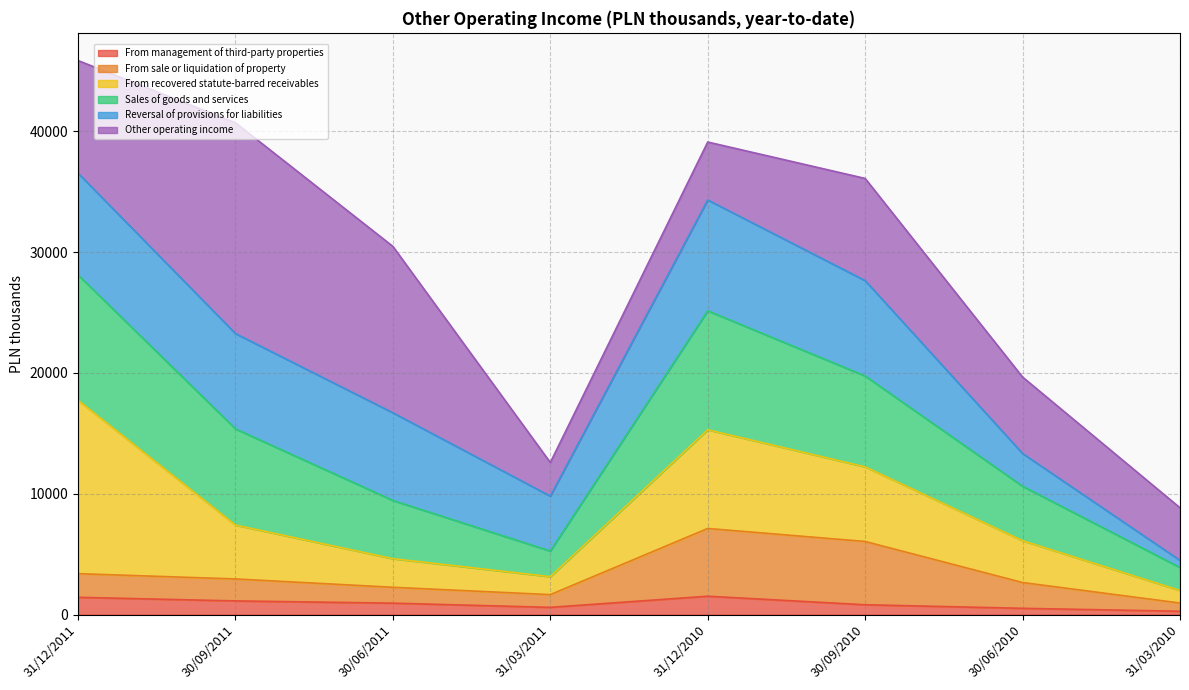

In From management of third-party properties, how many points are lower than both neighbors (excluding endpoints)?

1